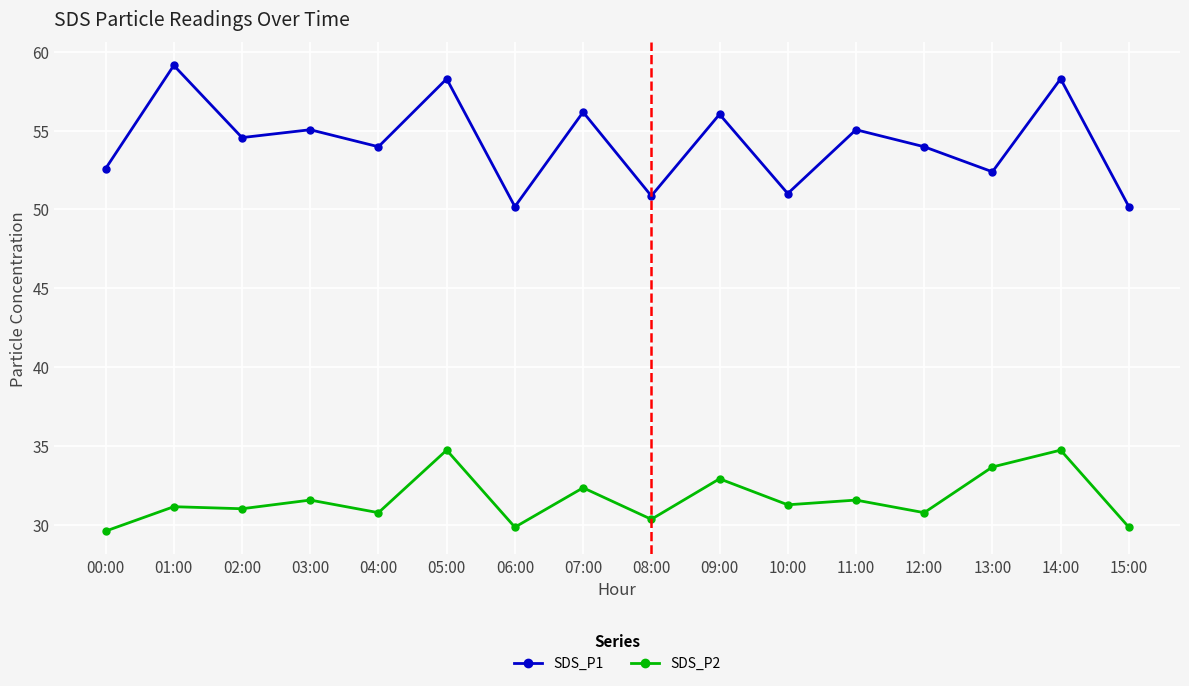

What is the value of the SDS_P2 point at the 13th from the left?

30.8